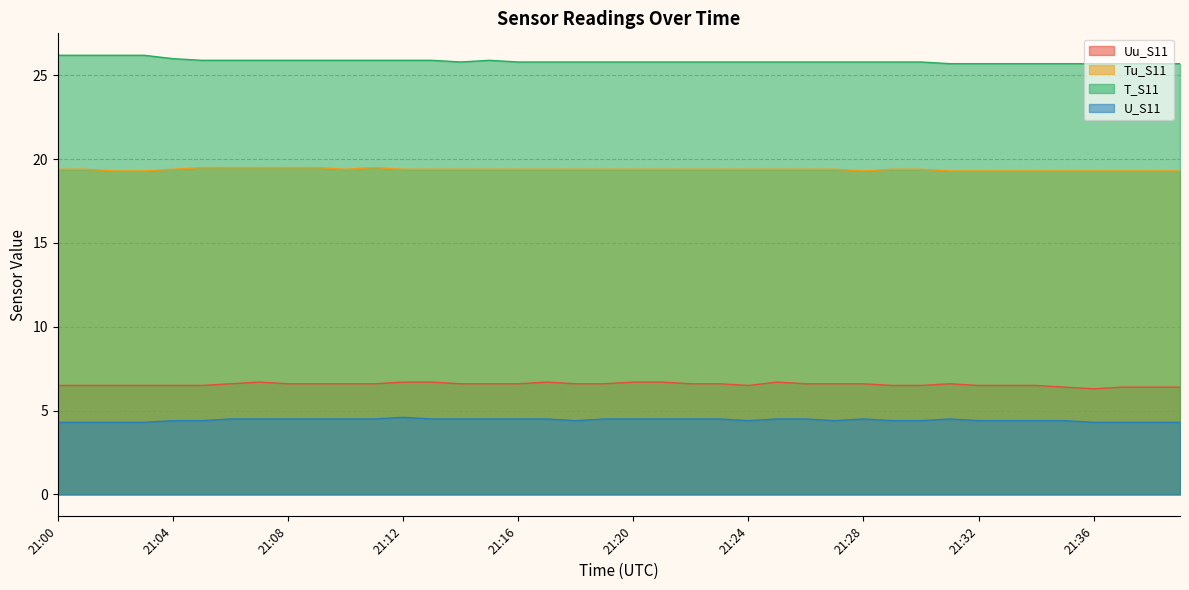

What is the difference between the highest and lowest values at 21:26?

21.3